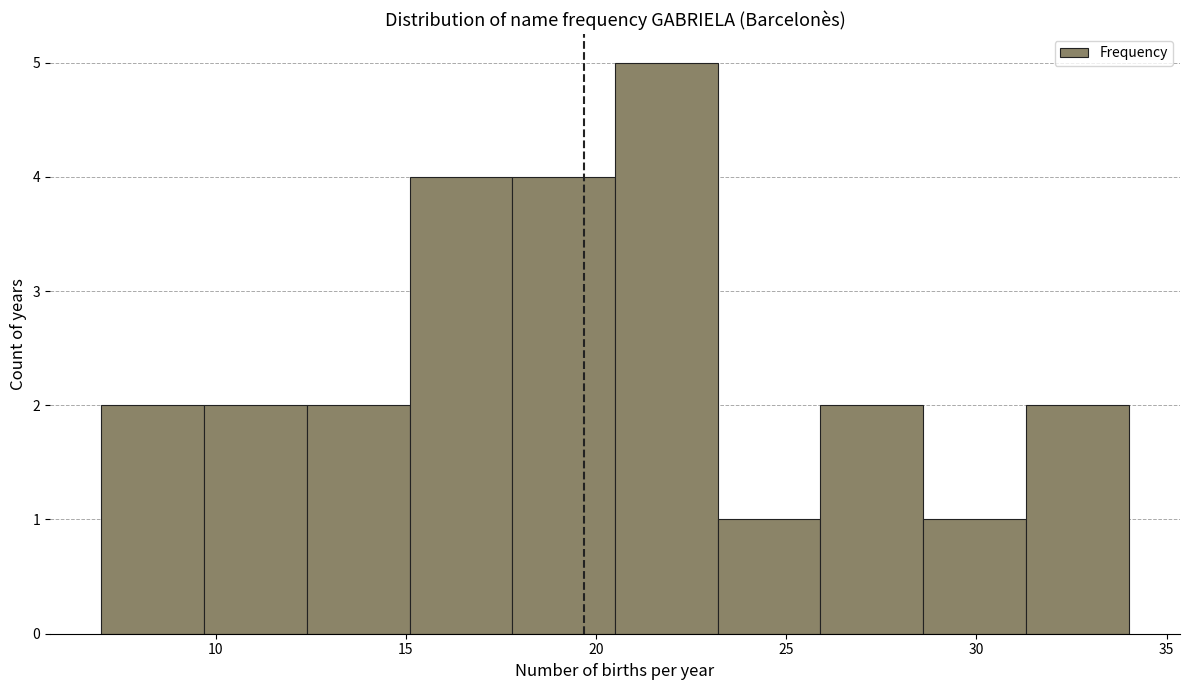

Reading left to right, transcribe this chart: for each bar, give the range it covers on the x-axis and its height. Neither the bar edges nor the heights are printed on the chart, so give them approximately, as read against the axes.

7.0 to 9.7: 2
9.7 to 12.4: 2
12.4 to 15.1: 2
15.1 to 17.8: 4
17.8 to 20.5: 4
20.5 to 23.2: 5
23.2 to 25.9: 1
25.9 to 28.6: 2
28.6 to 31.3: 1
31.3 to 34.0: 2